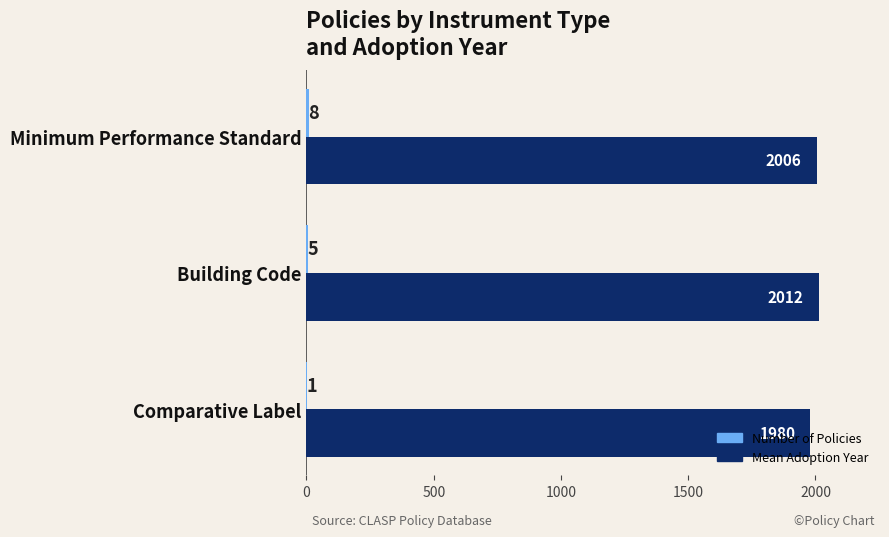

At which category is the sum across all series the highest?

Building Code